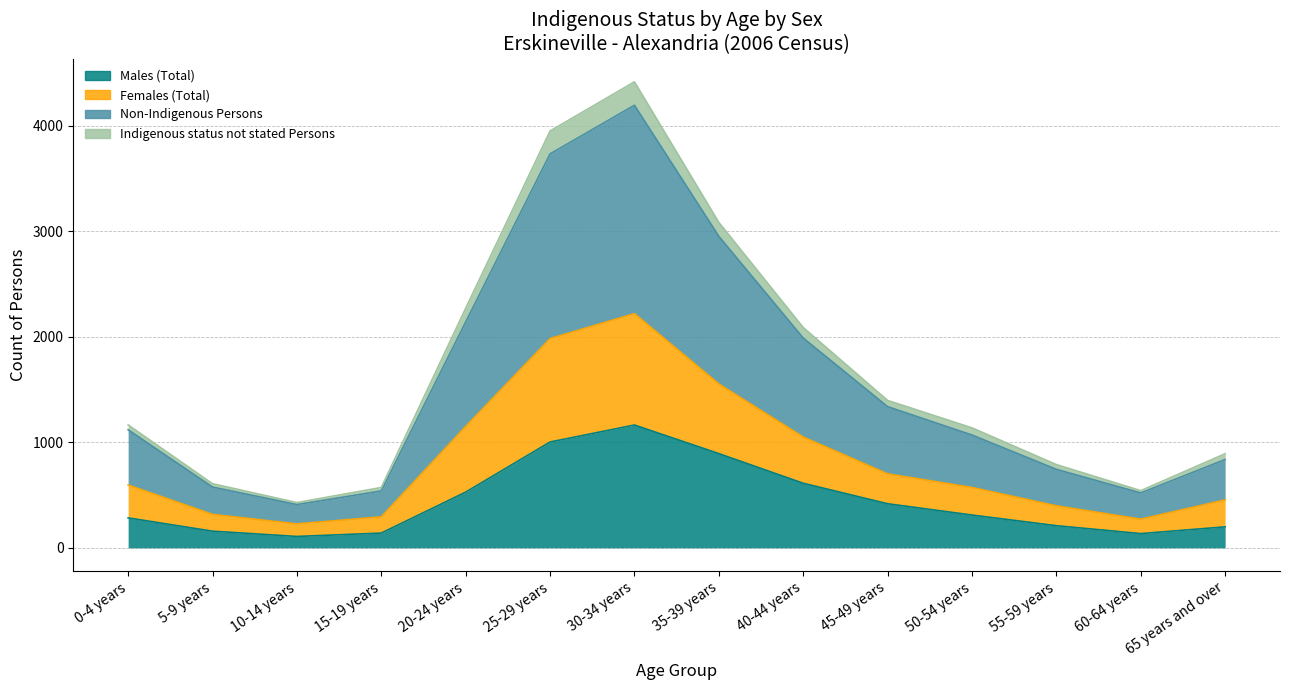

True or false: Males (Total) and Indigenous status not stated Persons cross at least once.

False